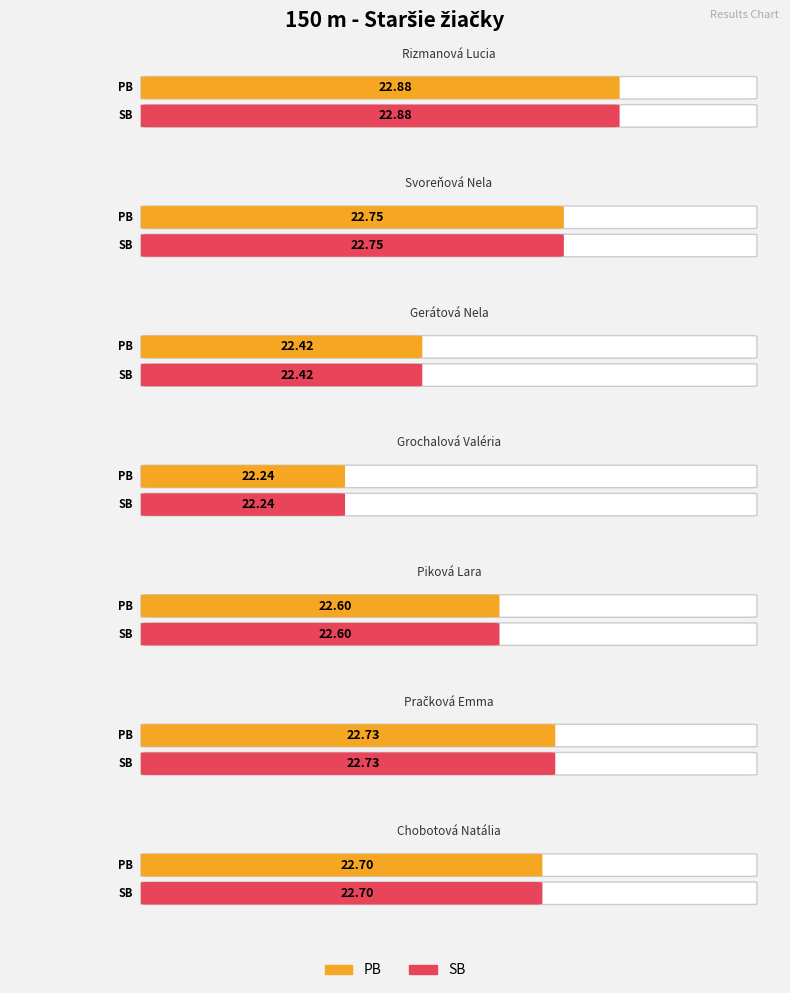

At which category is the sum across all series the highest?

Rizmanová
Lucia